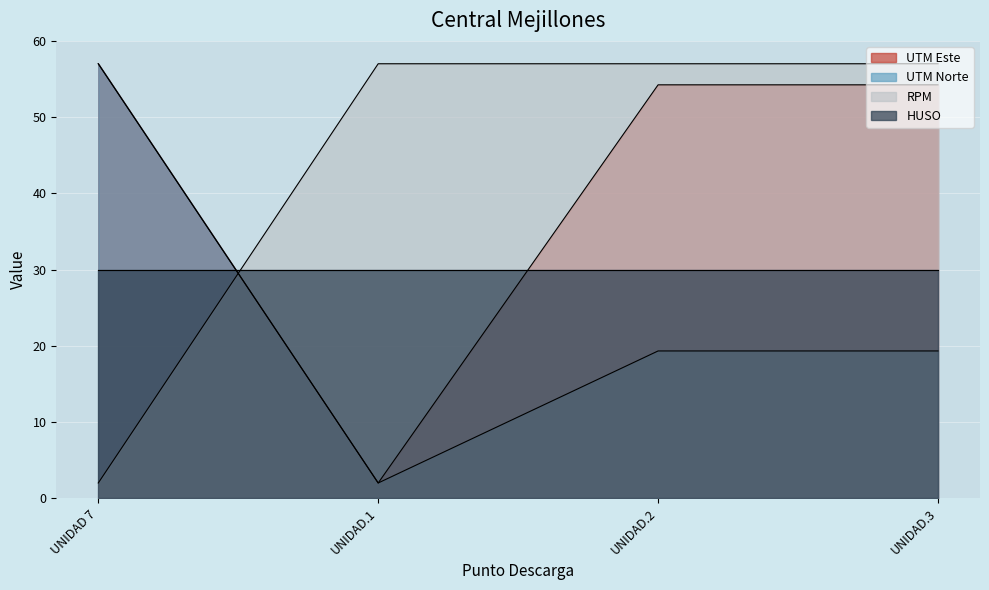

What is the label of the 1st point from the left?

UNIDAD 7